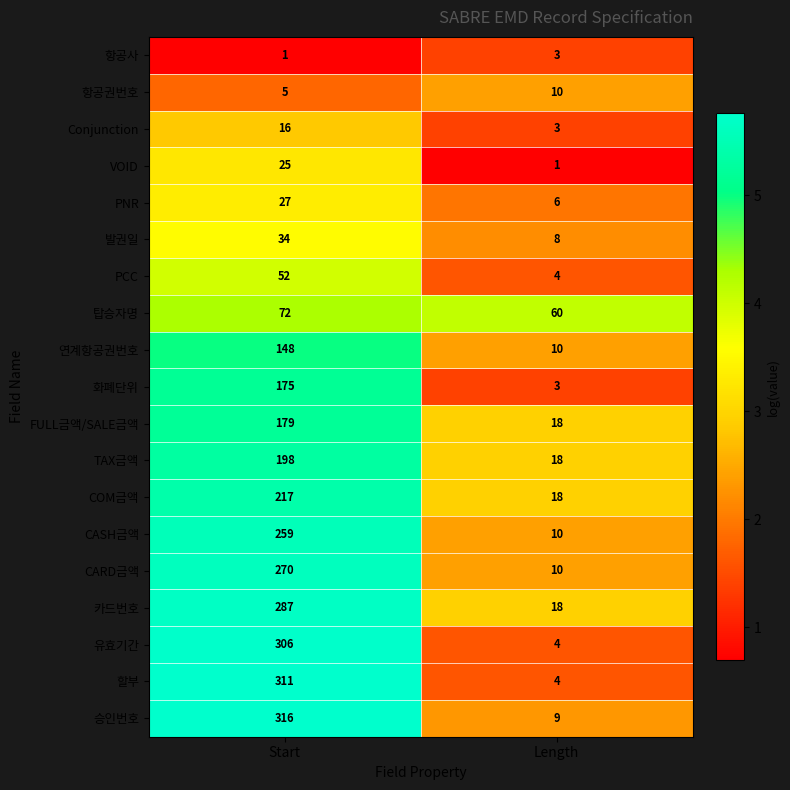

What is the difference between the highest and lowest values at Start?

315